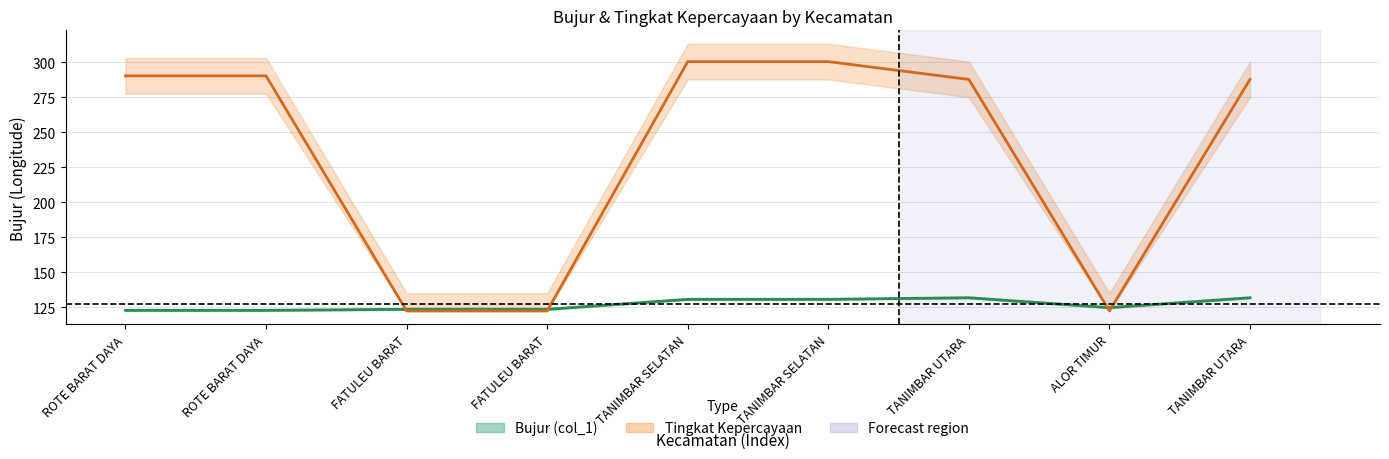

Between ALOR TIMUR and TANIMBAR UTARA, which is larger?

TANIMBAR UTARA